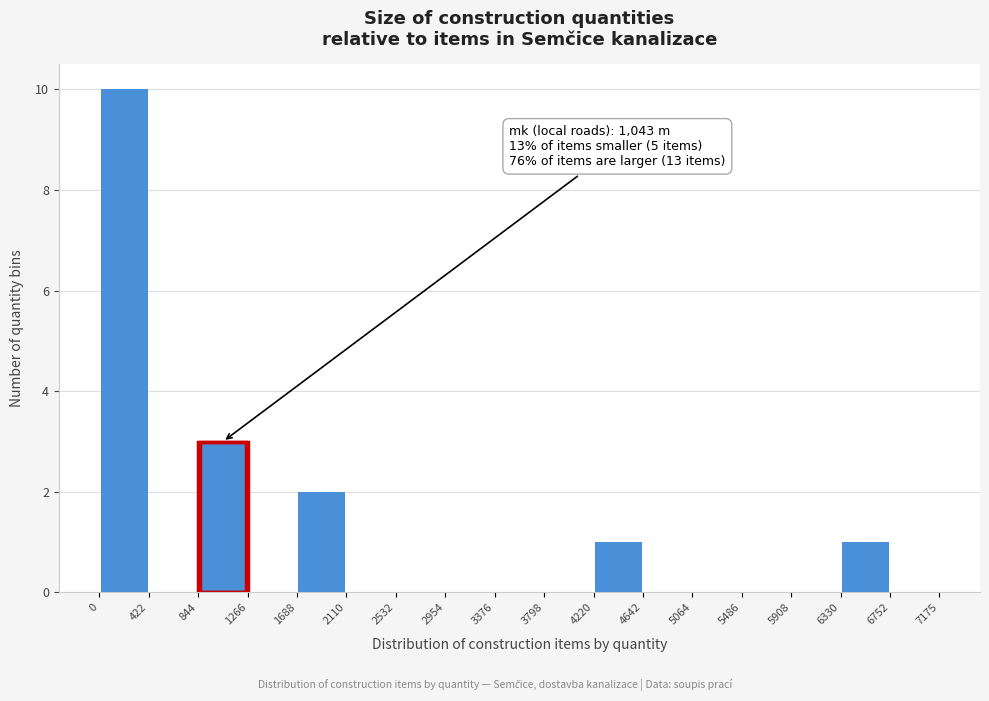

Which range on the x-axis has the tallest bar?

0 to 422